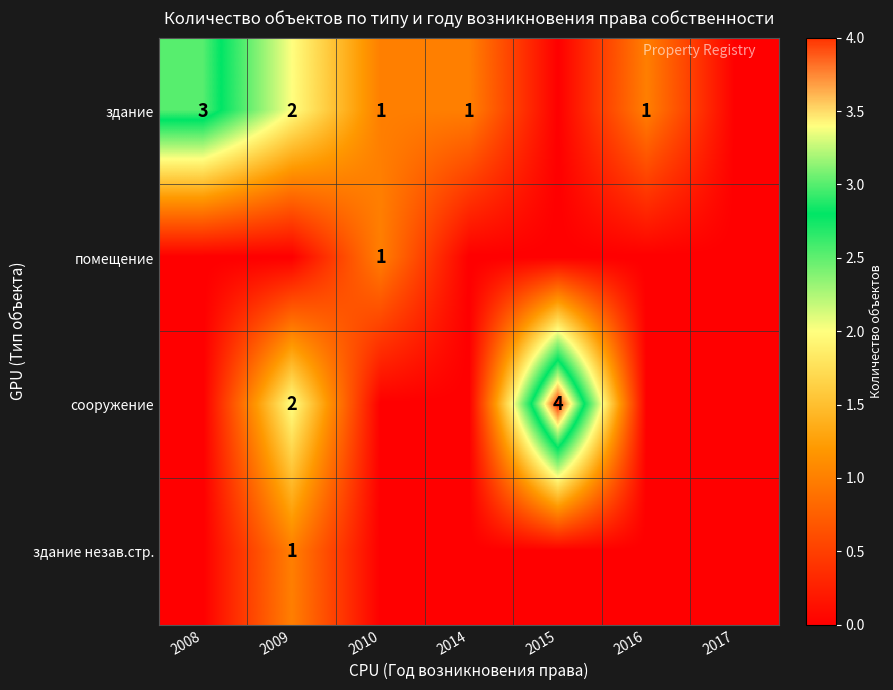

Which label corresponds to the largest value in the chart?

2015